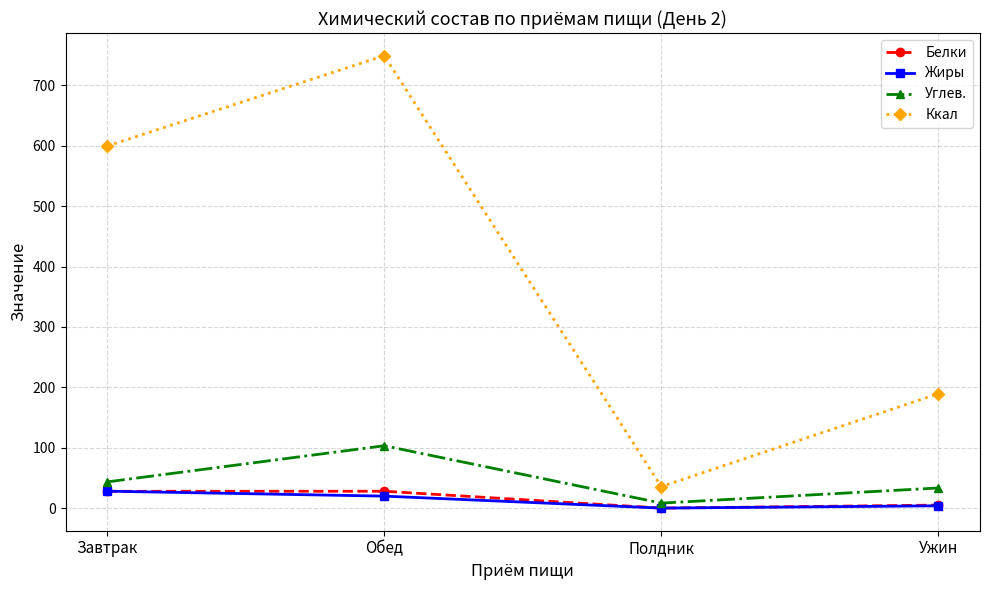

What is the value of the Углев. point at the 2nd from the left?

103.5